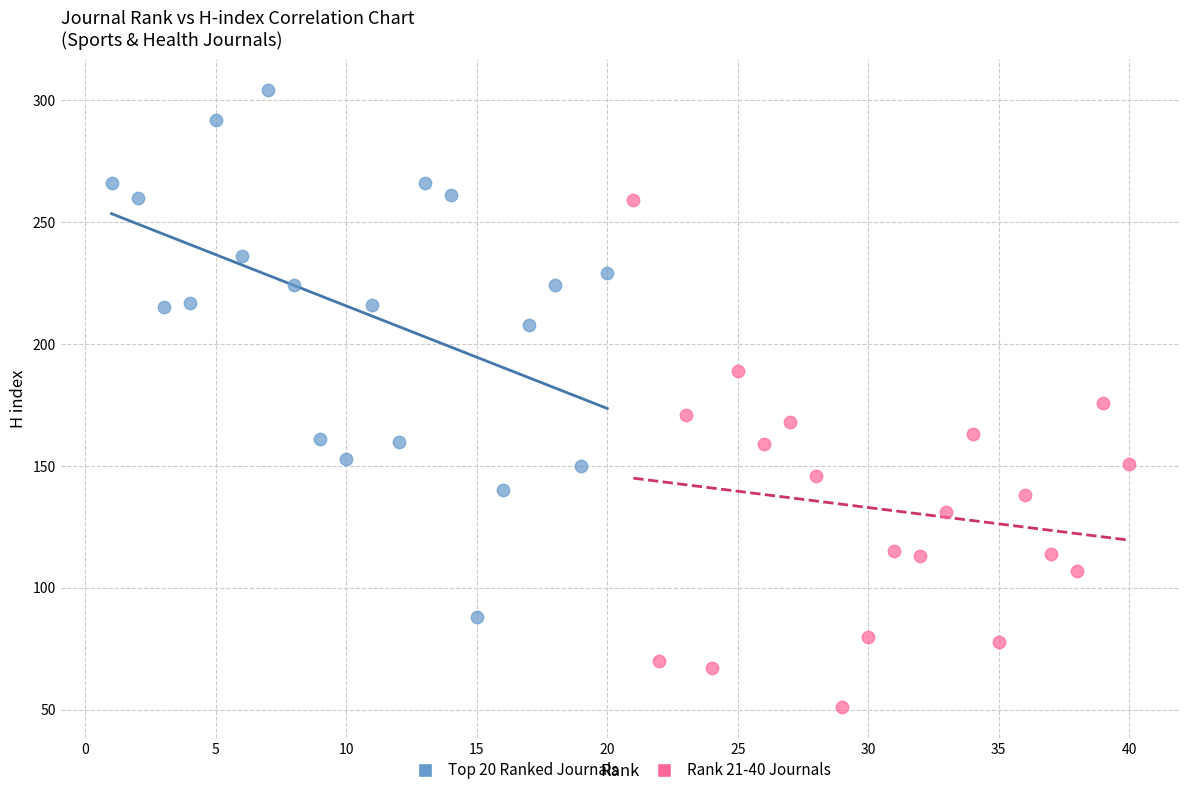

Which series reaches the minimum Y coordinate?

Rank 21-40 Journals